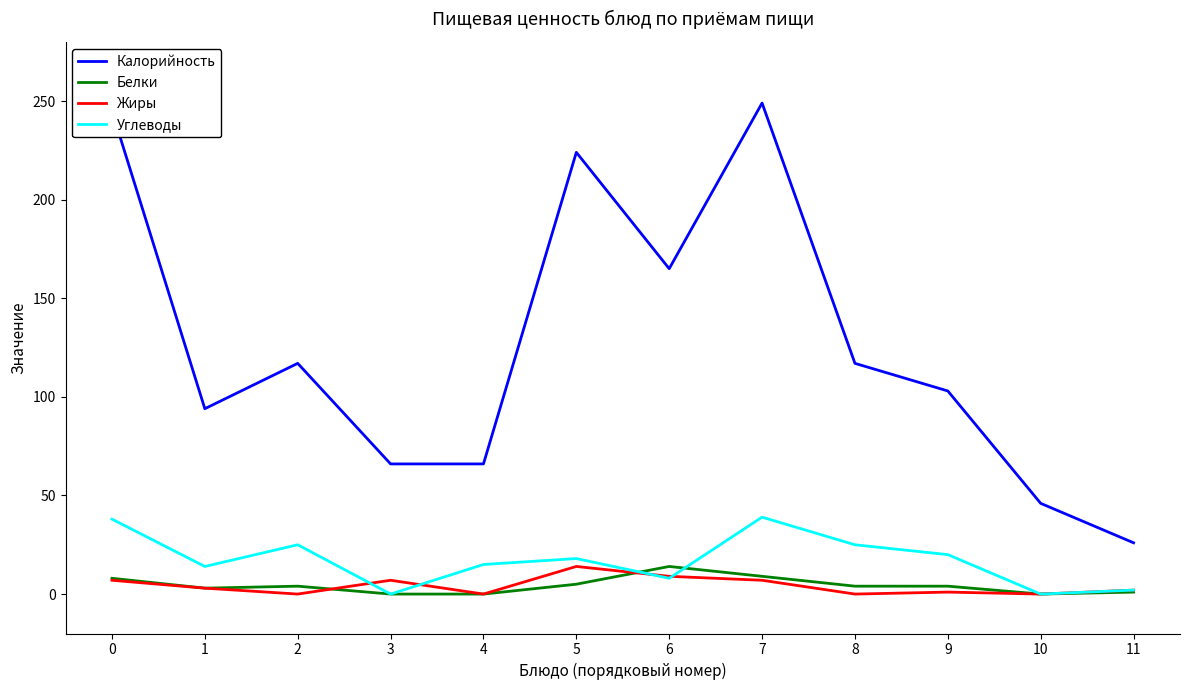

Which series has the largest total across all categories?

Калорийность